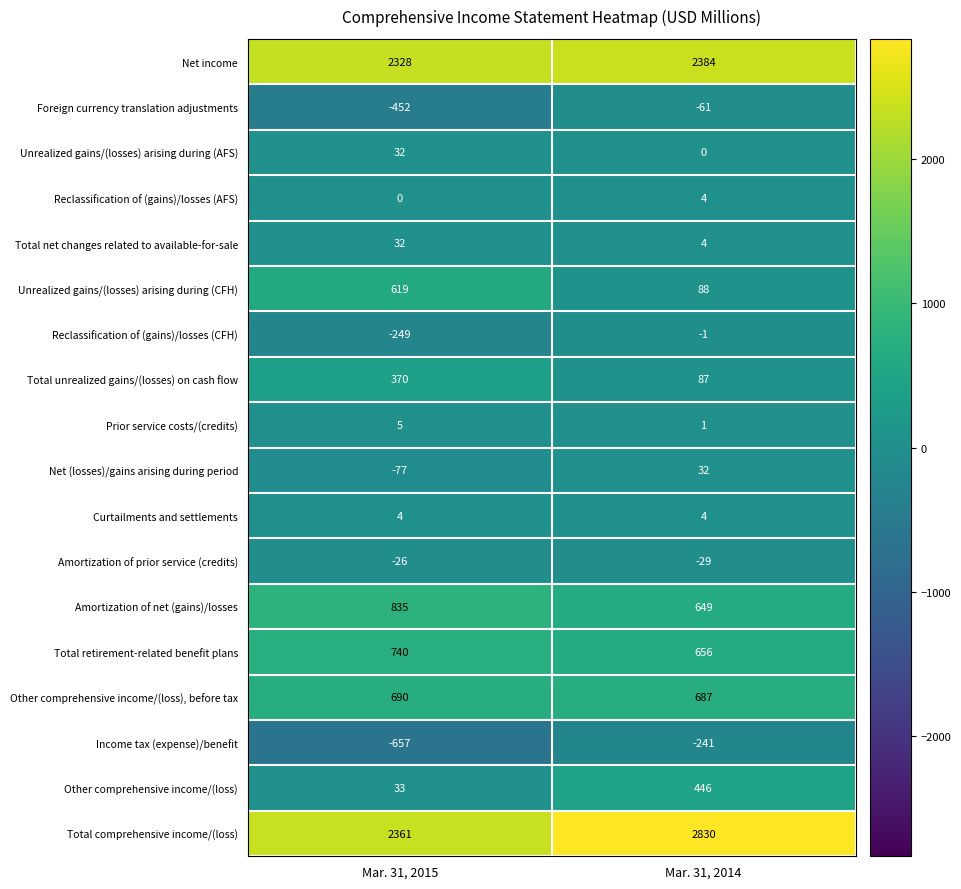

Rank the categories by Other comprehensive income/(loss) value from lowest to highest.

Mar. 31, 2015, Mar. 31, 2014